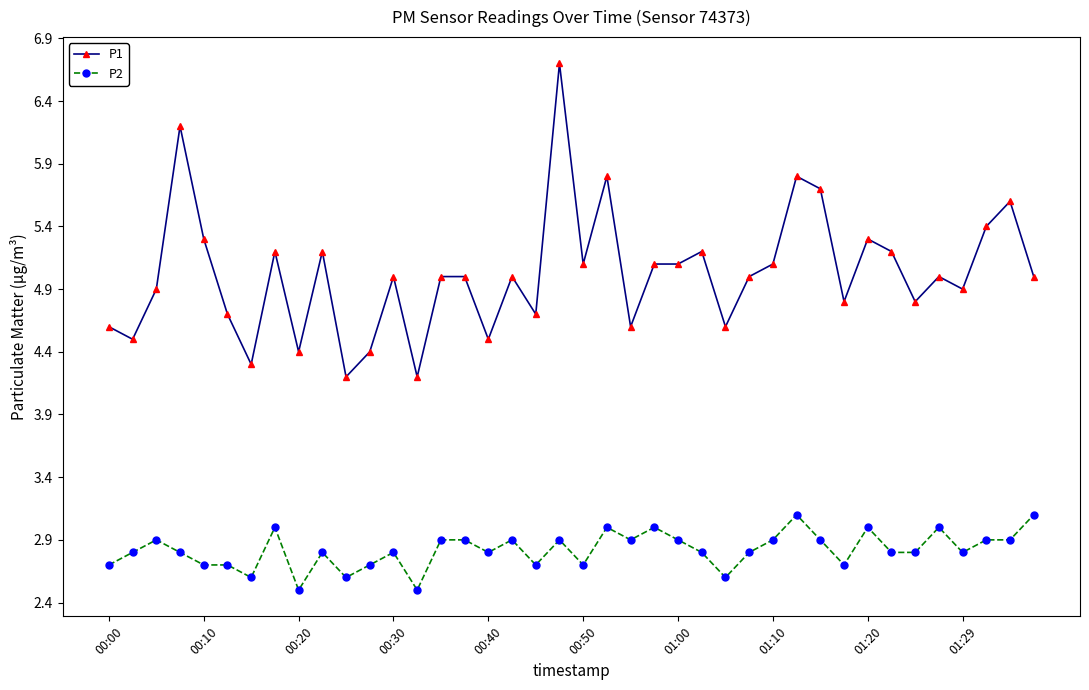

True or false: P2 and P1 cross at least once.

False